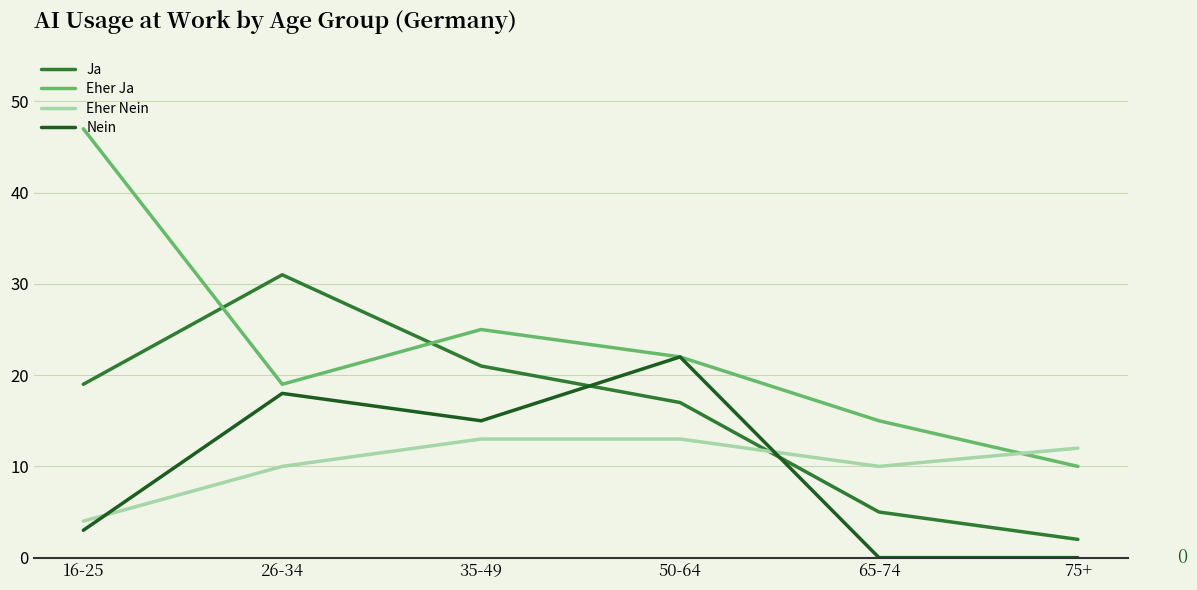

Reading left to right, what are all the values shown in this chart?

Ja: 19	31	21	17	5	2
Eher Ja: 47	19	25	22	15	10
Eher Nein: 4	10	13	13	10	12
Nein: 3	18	15	22	0	0